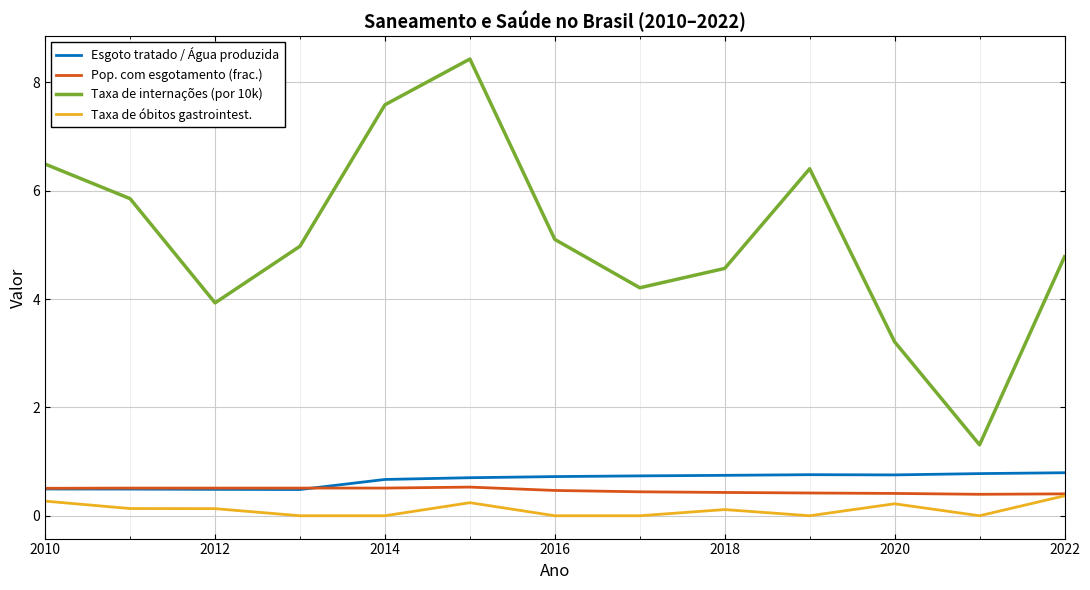

Which series has the largest total across all categories?

Taxa de internações (por 10k)